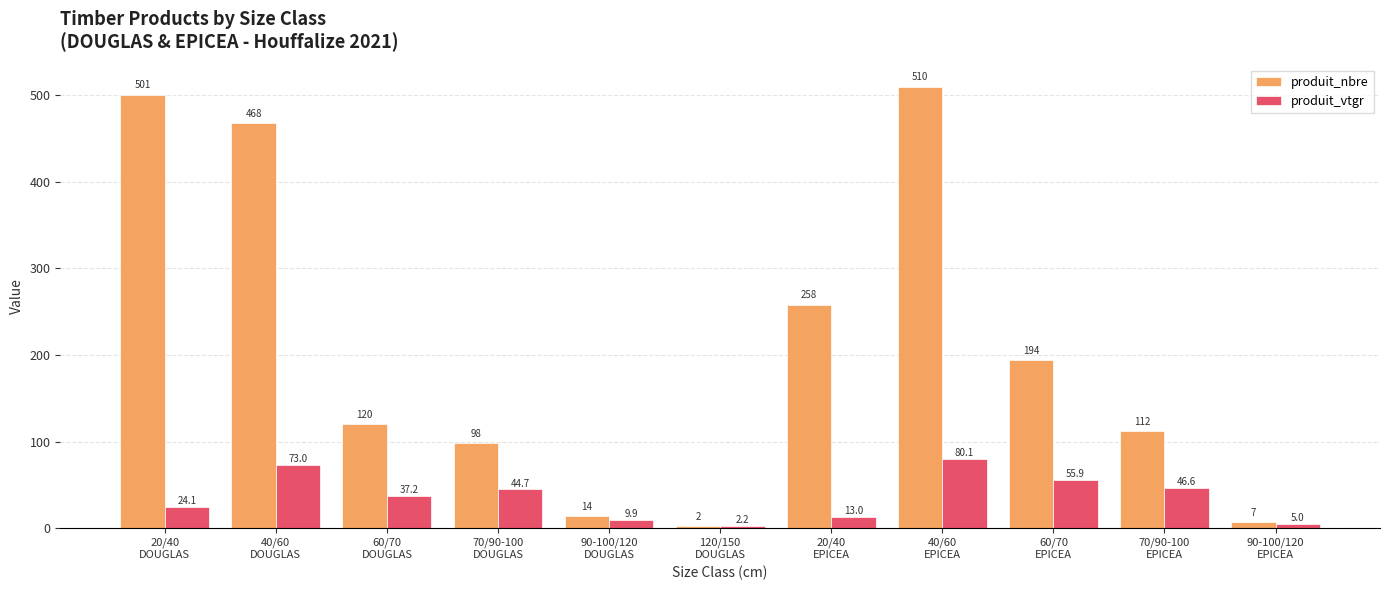

What is the greatest value displayed?

510.0